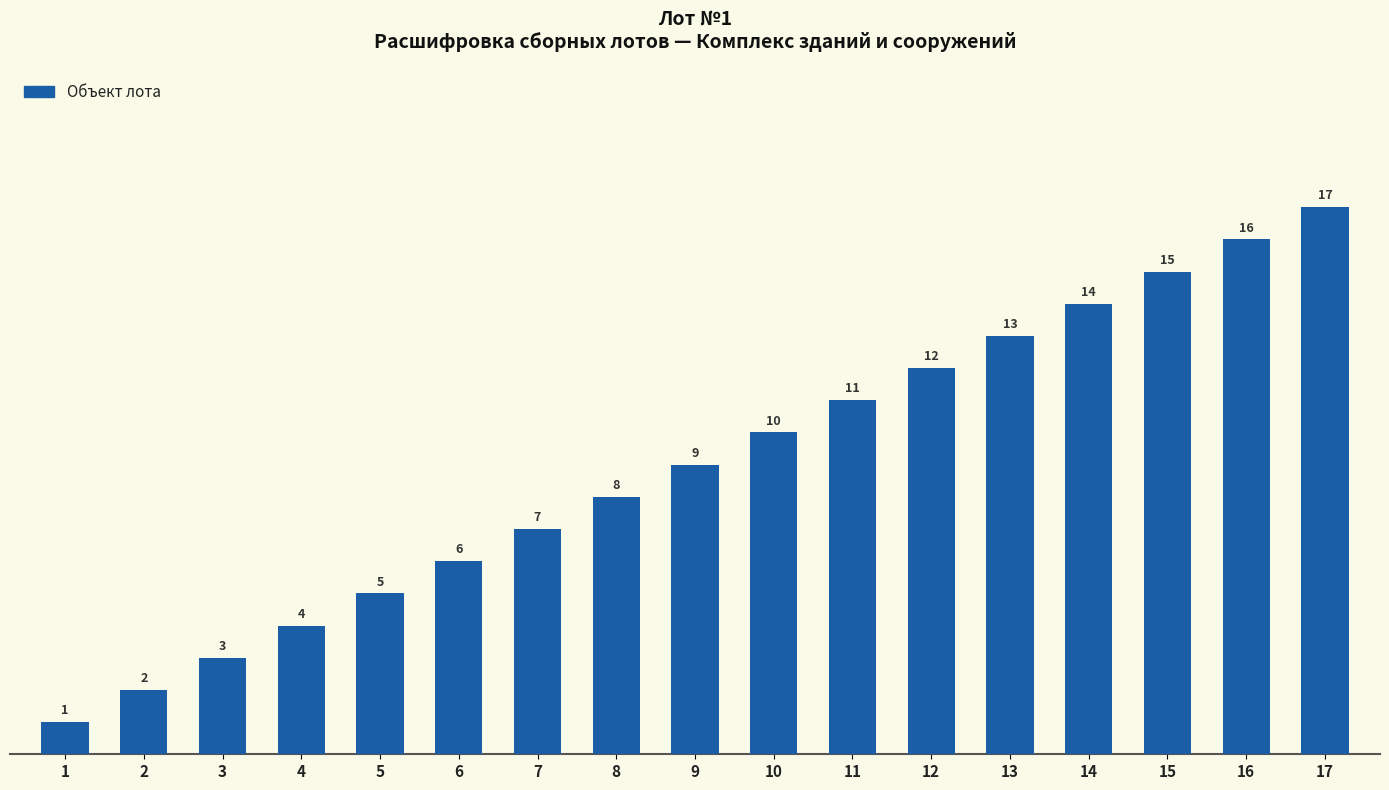

How many distinct data groups are displayed?

1